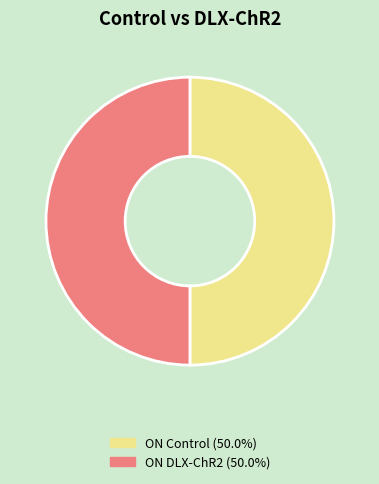

Which category has the biggest portion of the pie?

ON Control